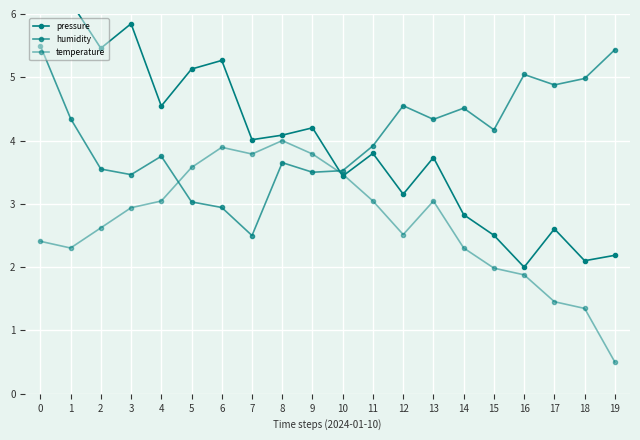

How many values in the temperature series exceed 2?

15